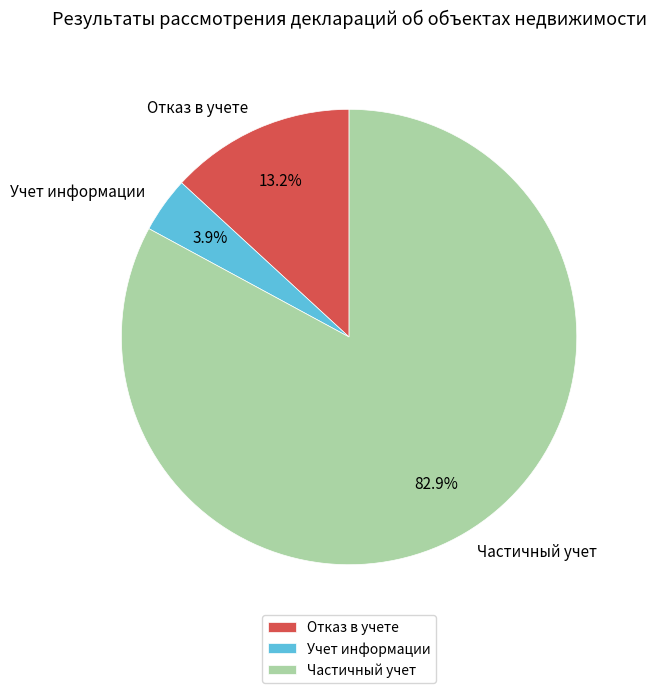

Which category has the smallest portion of the pie?

Учет информации